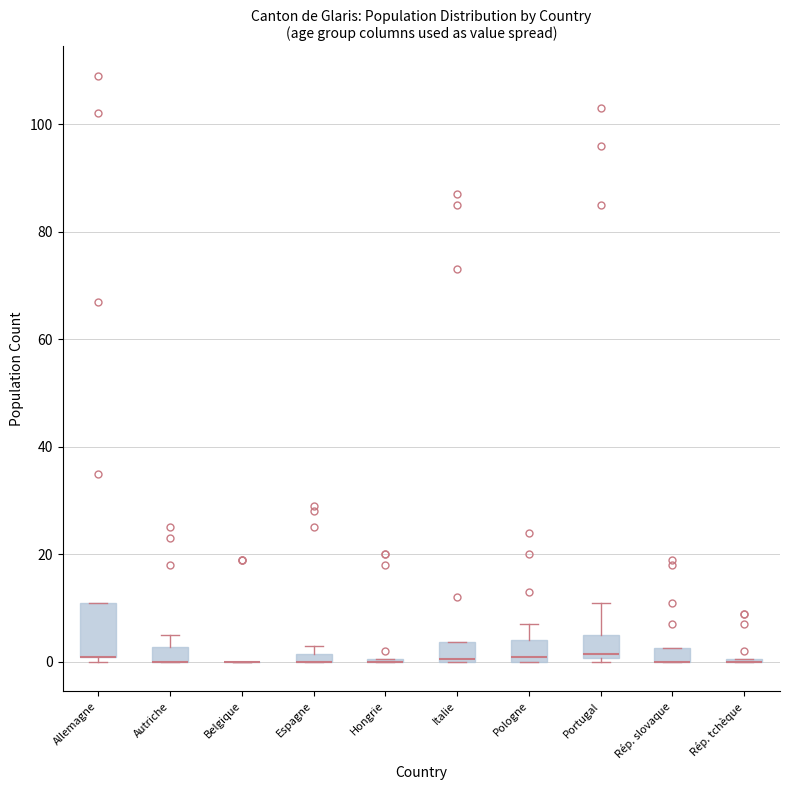

Which box is the tallest, from its lower edge to its upper edge?

Allemagne